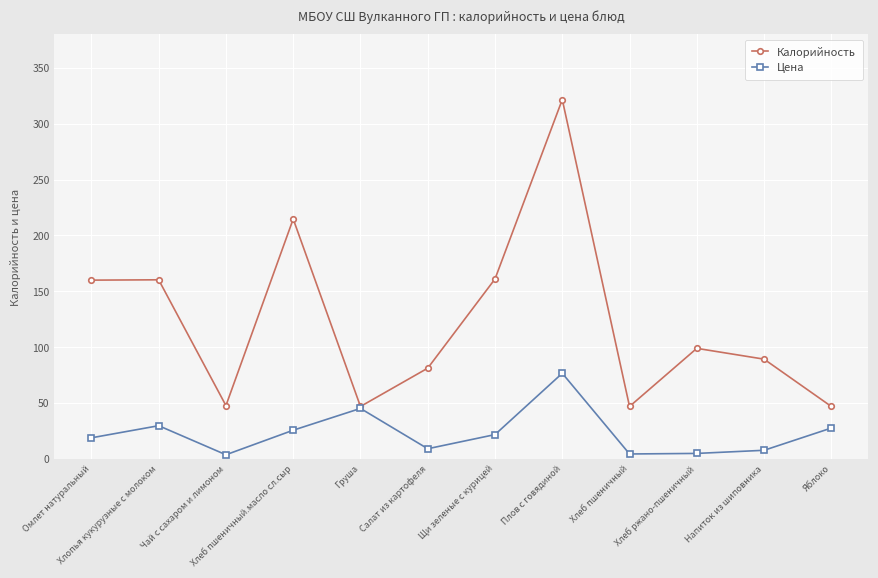

Where is the first local minimum for Калорийность?

Чай с сахаром и лимоном